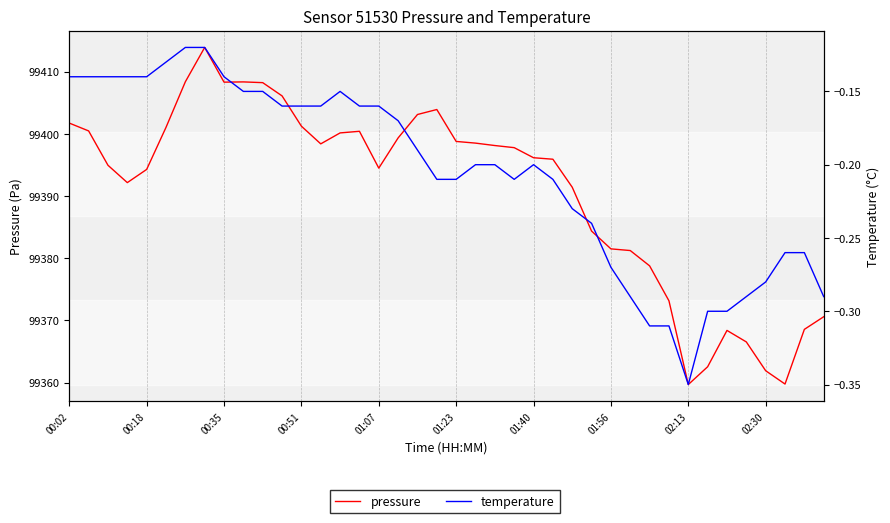

In pressure, how many points are higher than both neighbors (excluding endpoints)?

5